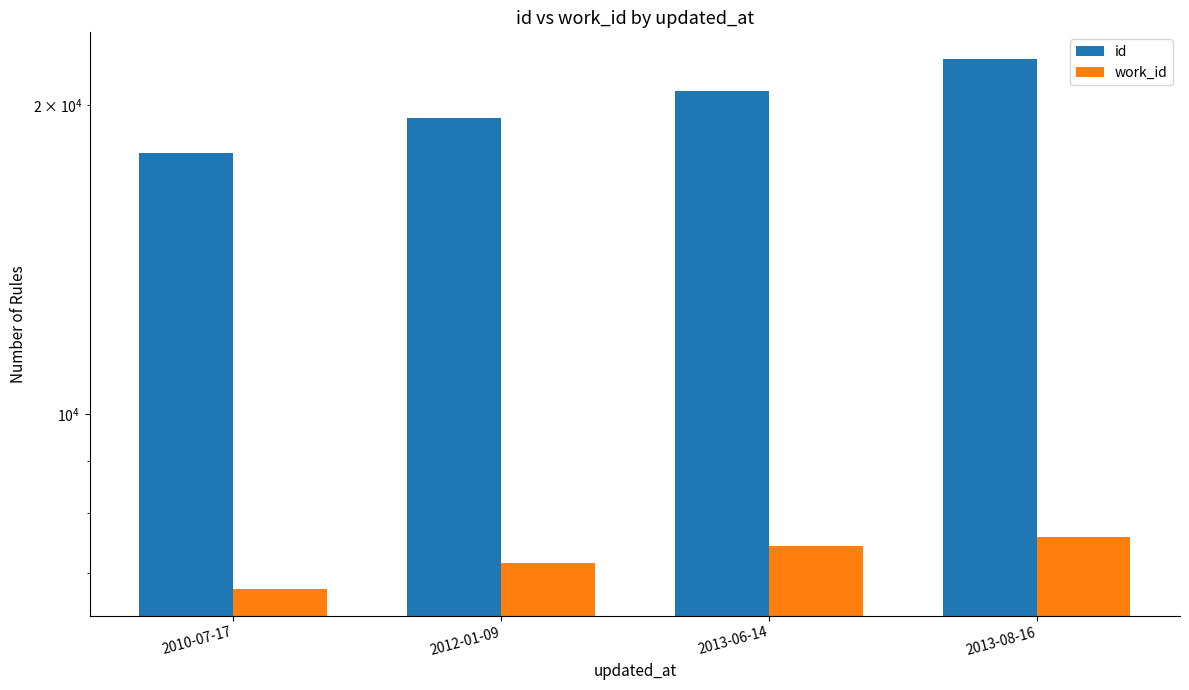

The id series shows 32922 at 2013-06-14. True or false?

False